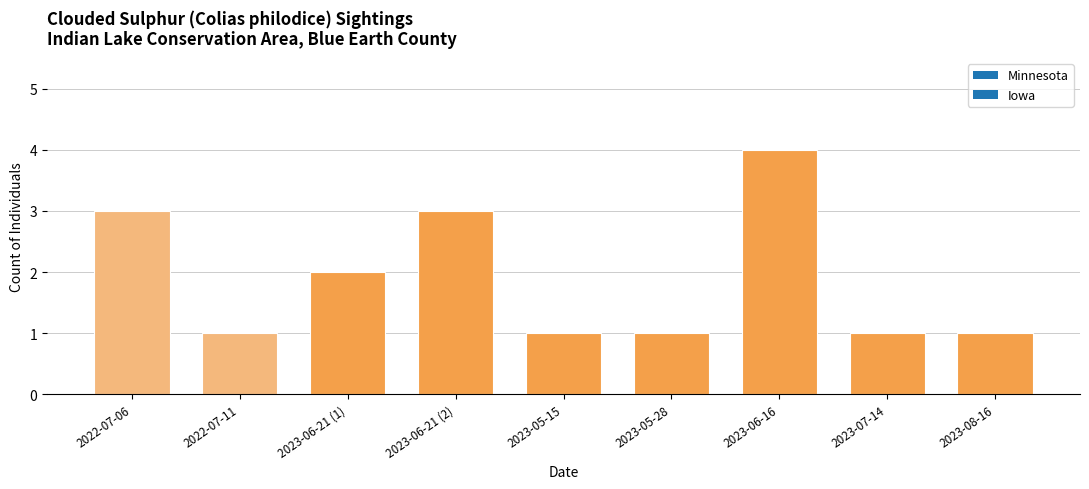

Which label corresponds to the largest value in the chart?

2023-06-16